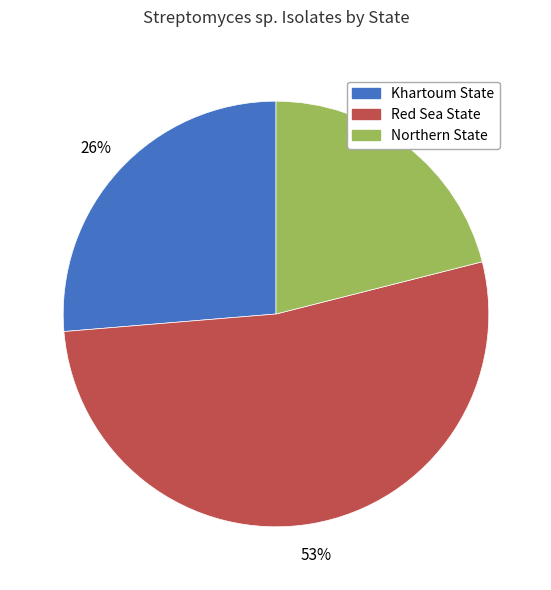

To the nearest percent, what portion does Northern State represent?

21%